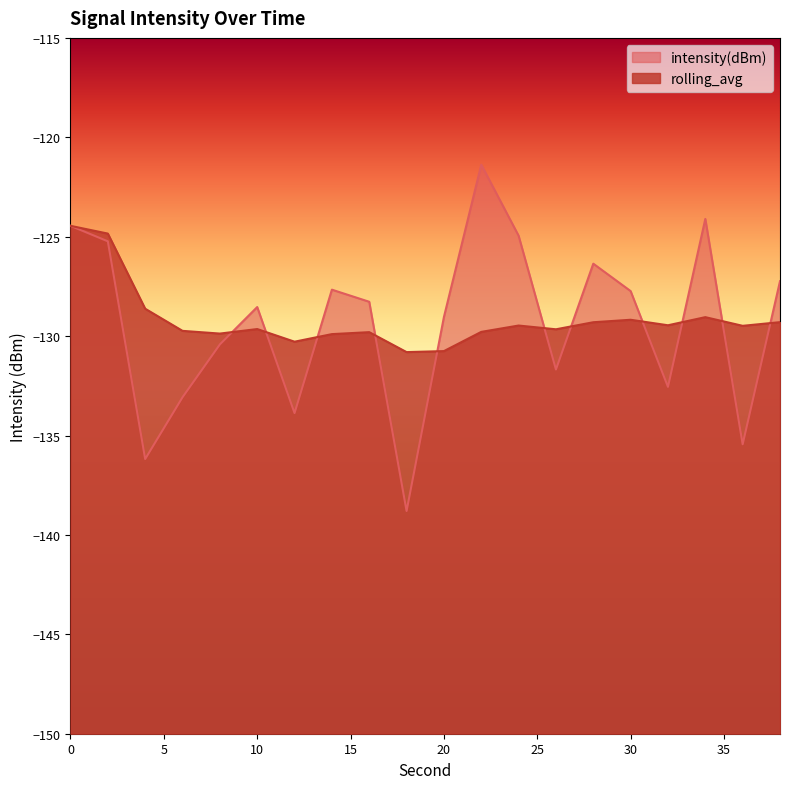

Where is the first local maximum for rolling_avg?

10